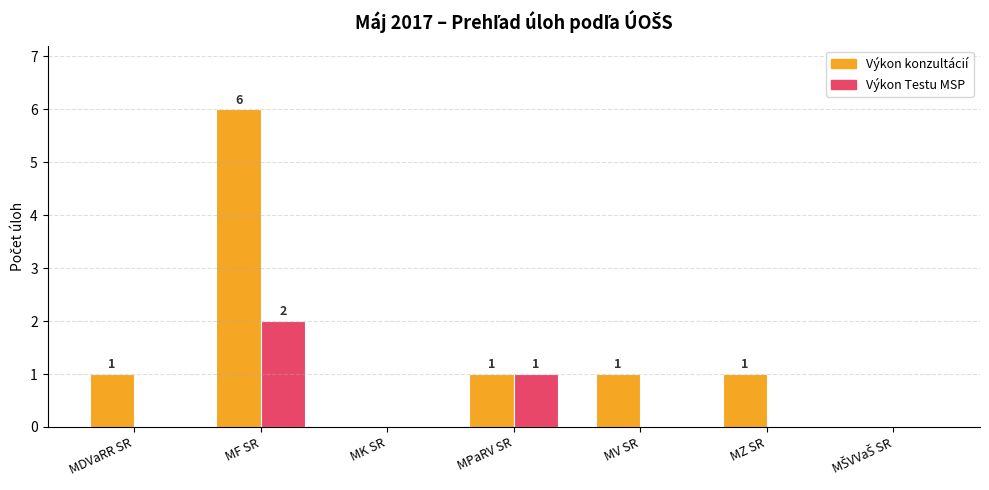

The value of Výkon konzultácií at MDVaRR SR is 1. True or false?

True